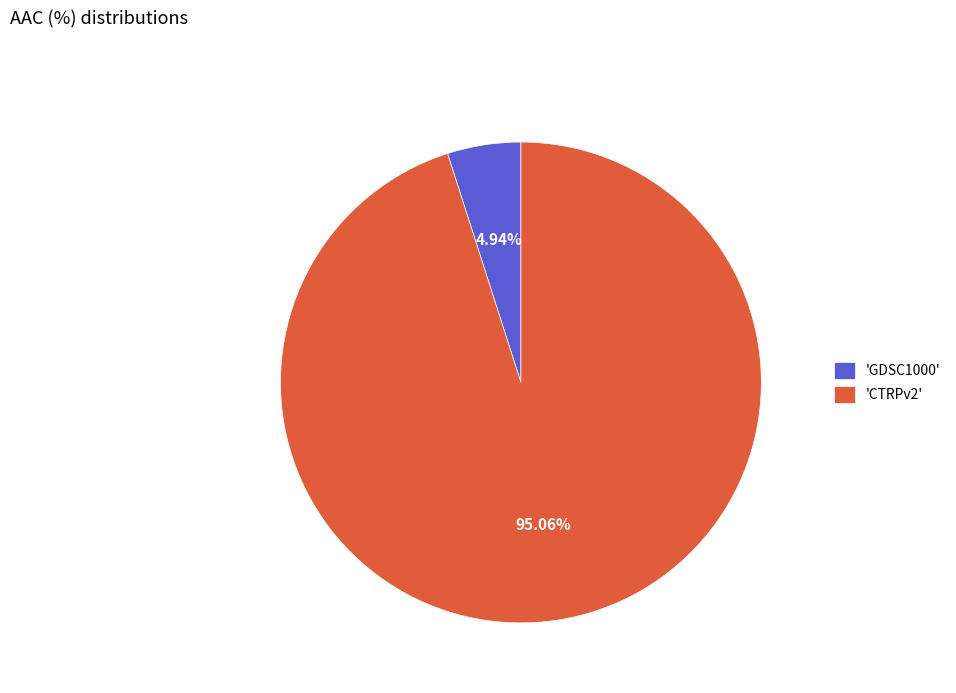

Combined, do 'GDSC1000' and 'CTRPv2' account for over 50%?

Yes